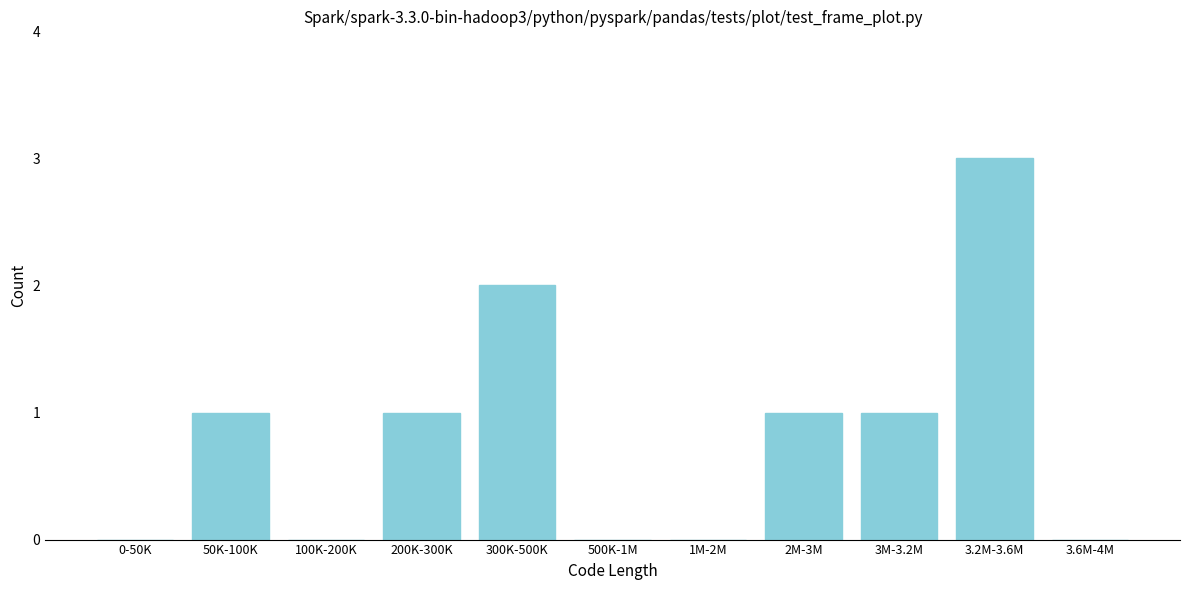

Reading left to right, extract all data points from this chart.

0-50K=0	50K-100K=1	100K-200K=0	200K-300K=1	300K-500K=2	500K-1M=0	1M-2M=0	2M-3M=1	3M-3.2M=1	3.2M-3.6M=3	3.6M-4M=0